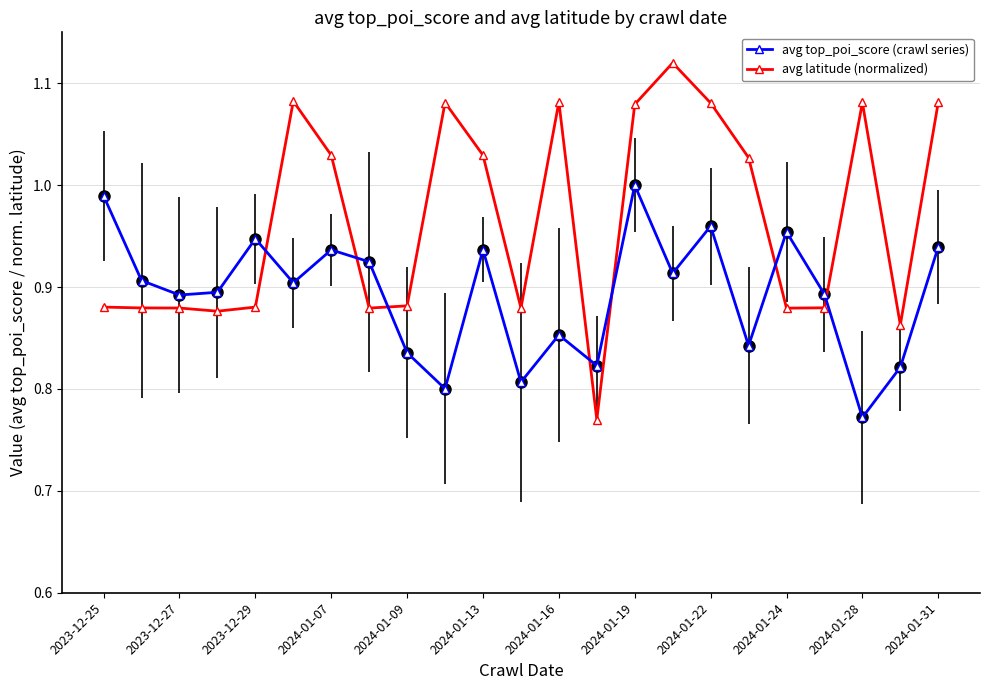

What is the sum of all avg latitude (normalized) values?

22.2